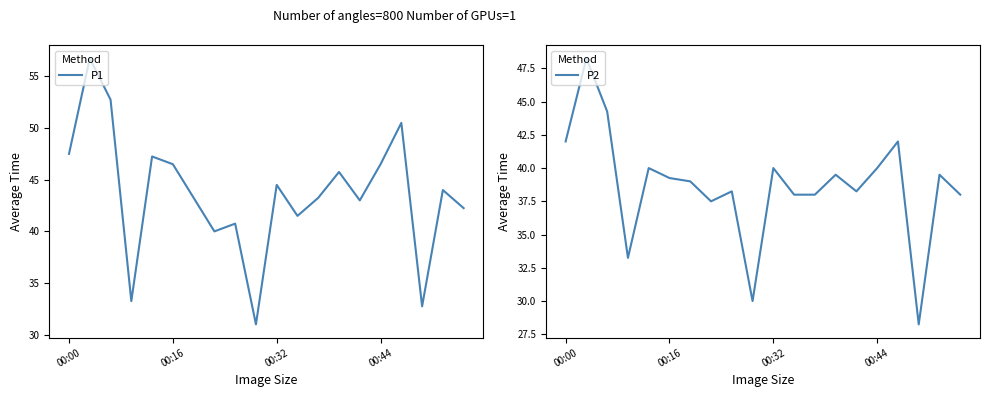

What is the difference between the maximum and second lowest values in the P1 series?

24.0